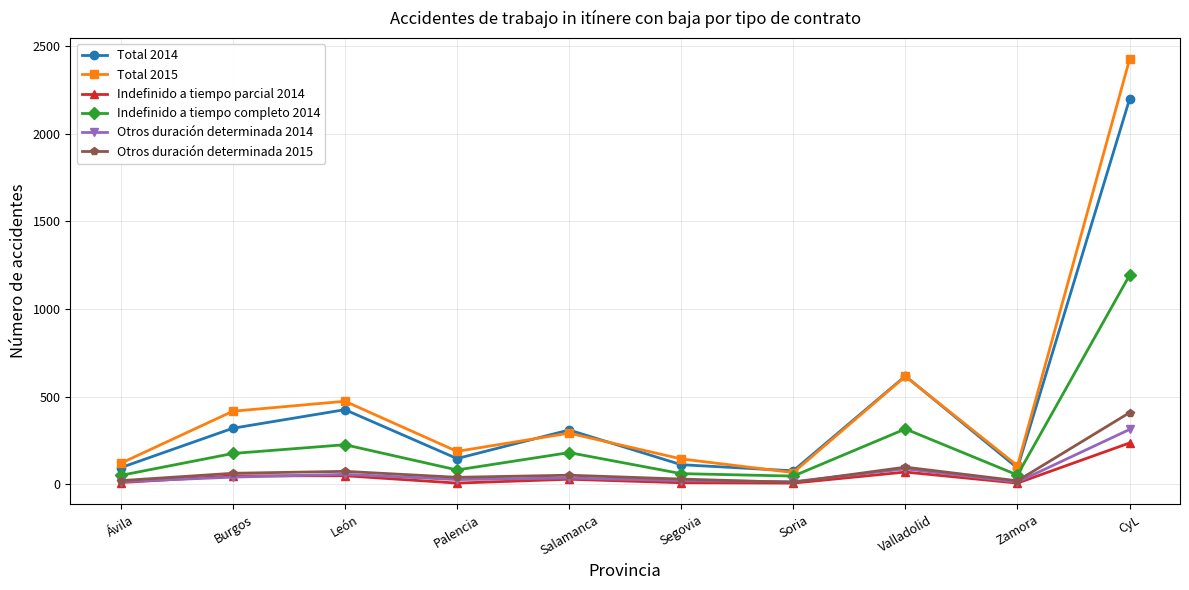

How many interior local valleys does the Indefinido a tiempo completo 2014 series have?

3